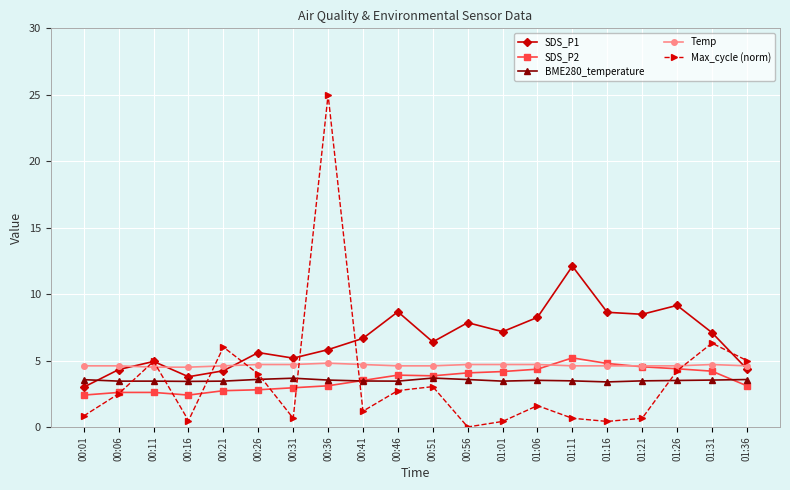

What is the sum of all Temp values?

92.7